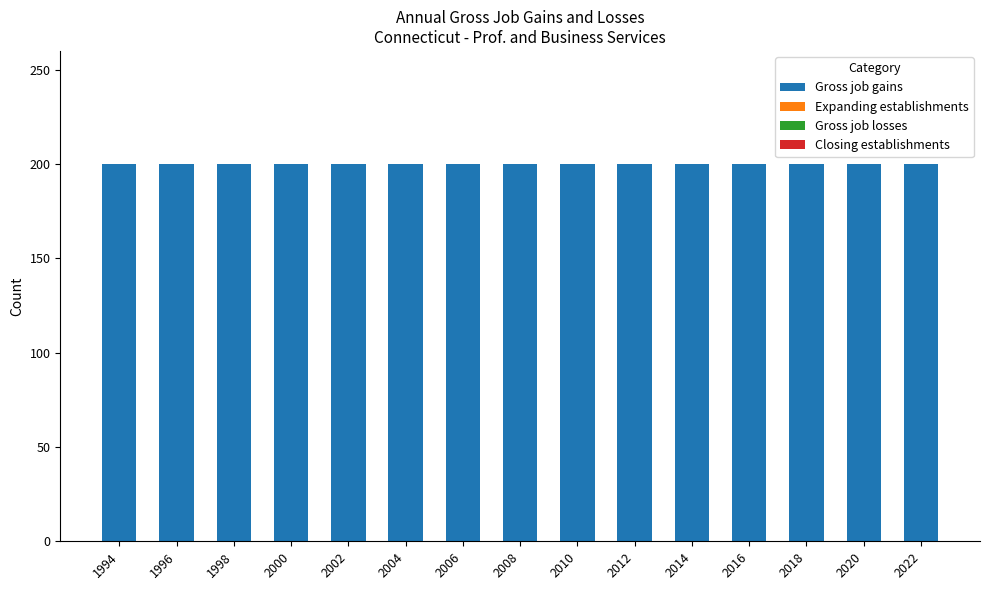

Does the chart contain any negative values?

No